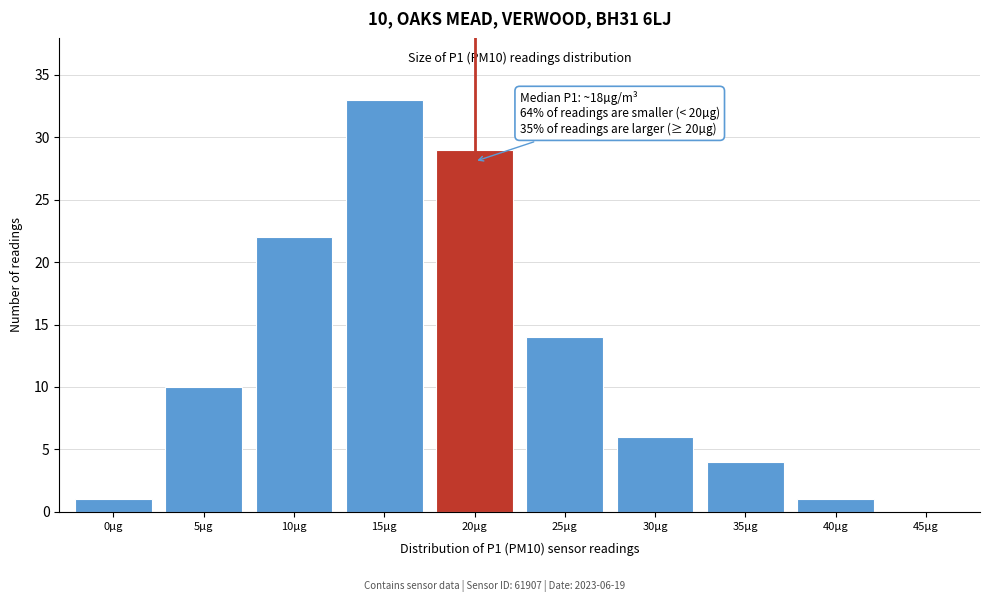

Reading right to left, transcribe all the data shown in this chart.

45µg=0	40µg=1	35µg=4	30µg=6	25µg=14	20µg=29	15µg=33	10µg=22	5µg=10	0µg=1